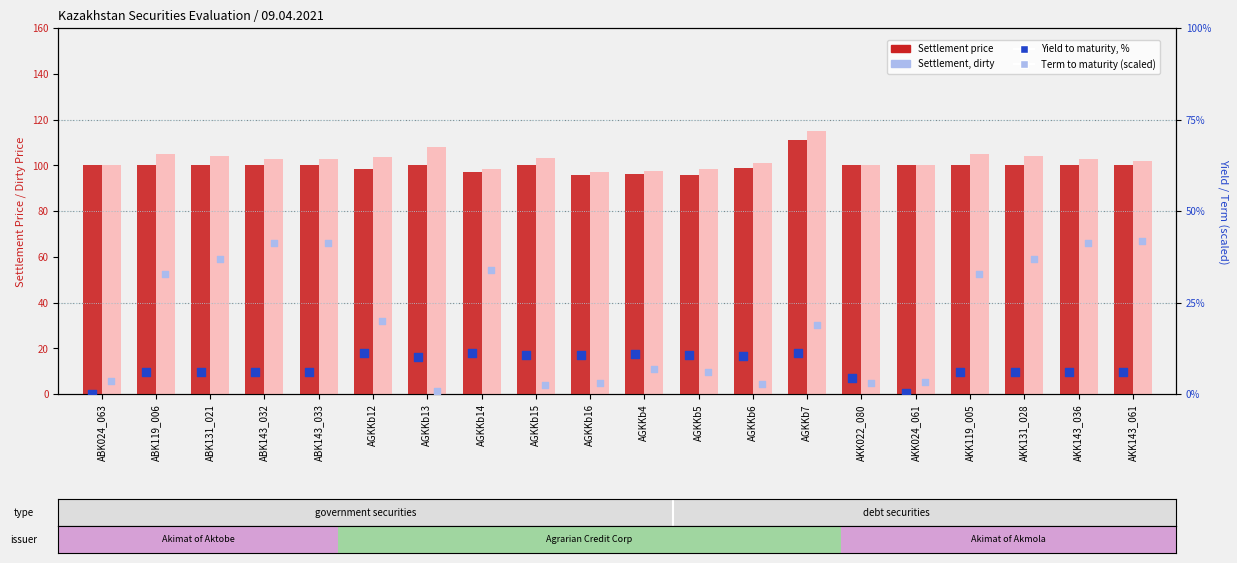

Which series has the largest total across all categories?

Settlement, dirty